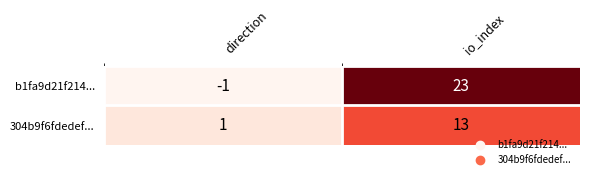

What is the sum of the b1fa9d21f214... values at direction and io_index?

22